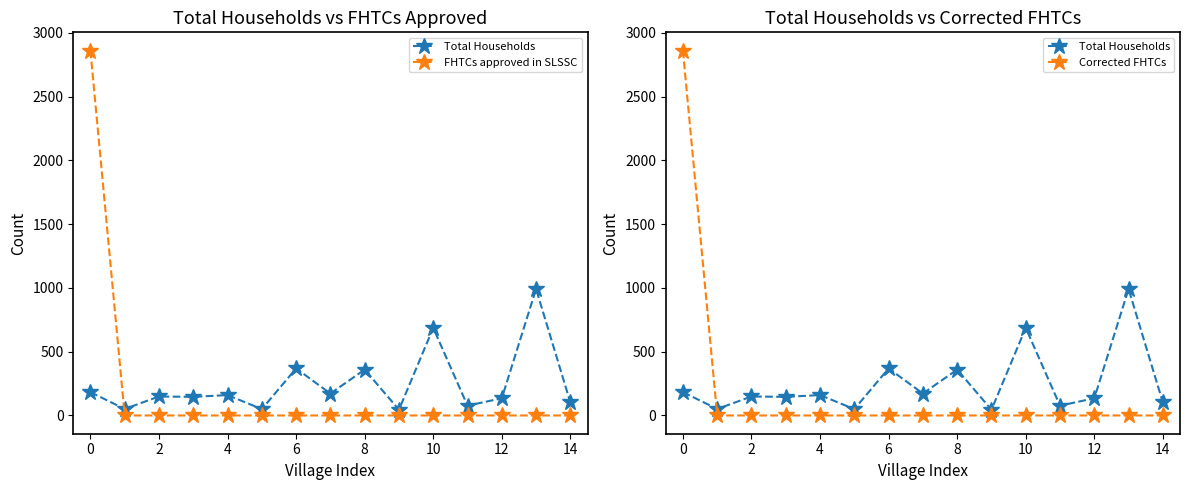

True or false: FHTCs approved in SLSSC has more than 2 points higher than both neighbors.

False